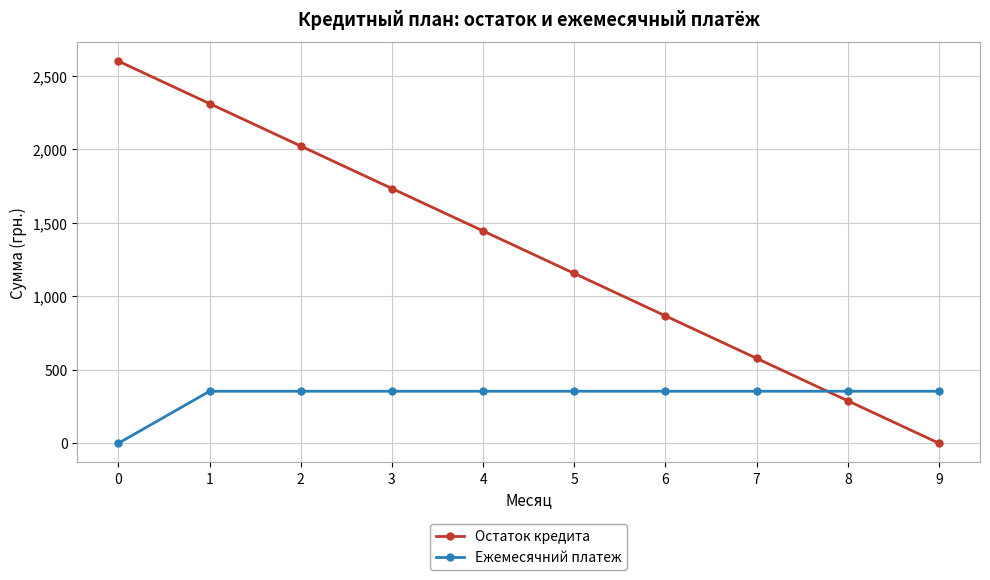

What is the maximum value shown in the chart?

2600.0